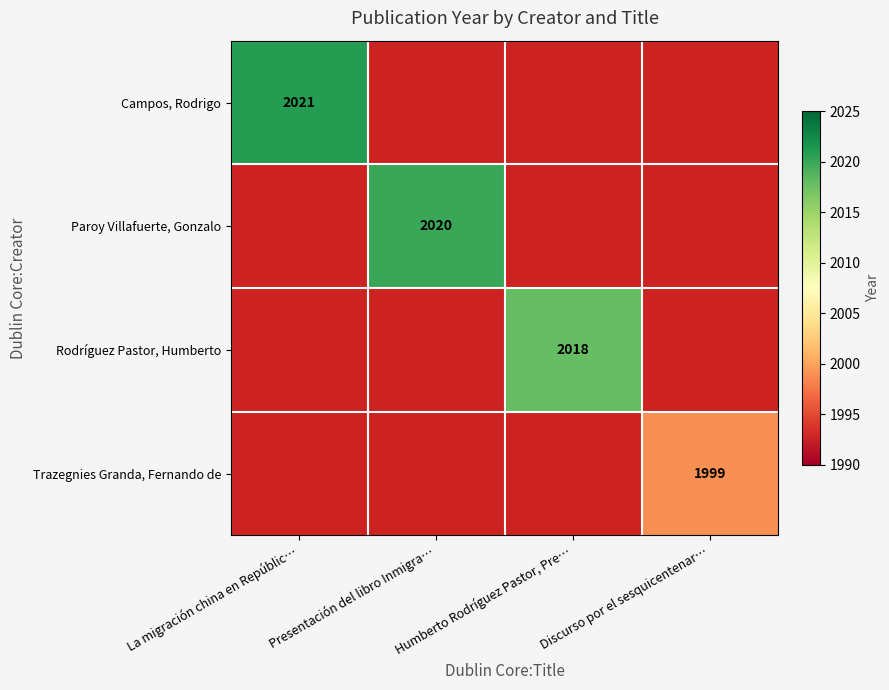

At how many categories does at least one series exceed 2016?

3